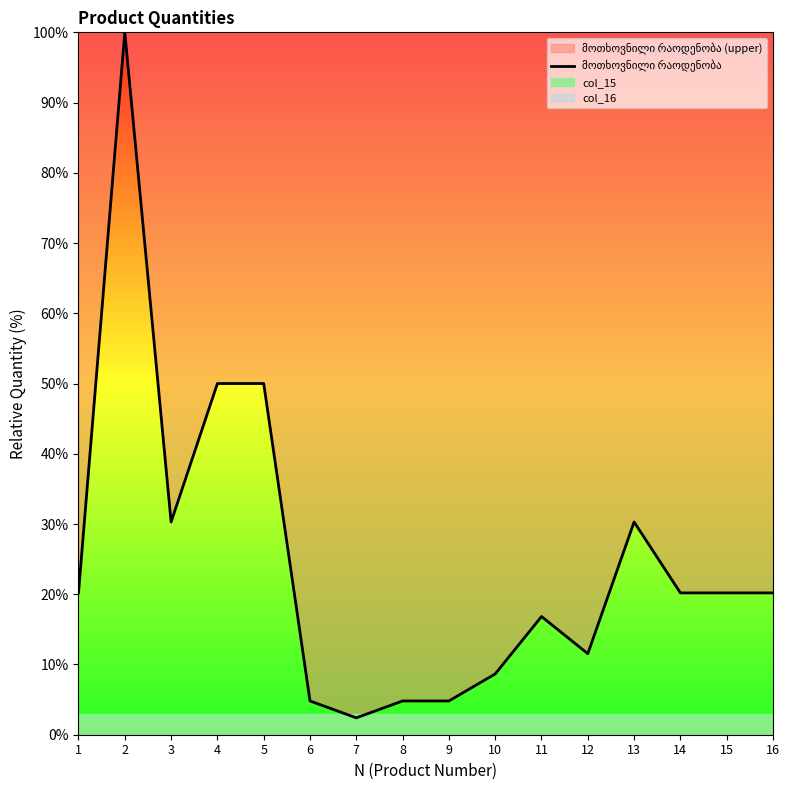

What is the sum of all values?

395.2